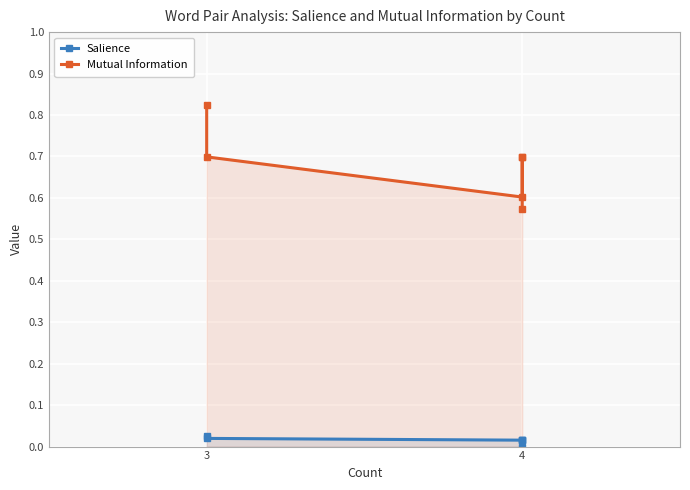

Rank the series at 4 from highest to lowest value.

Mutual Information, Salience